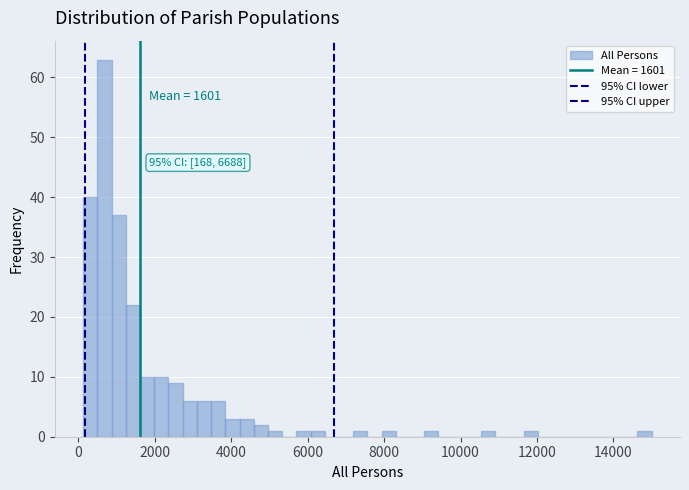

Read against the x-axis, roughly where is the centre of the tallest bar?

600